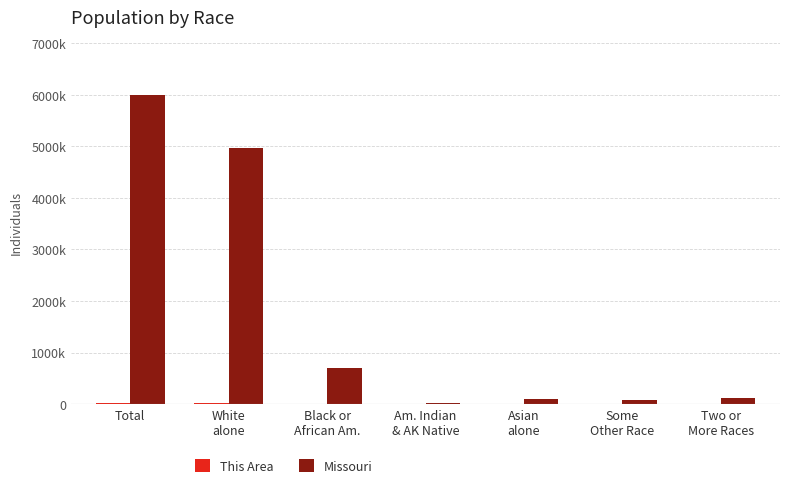

Rank the series by their average value, from lowest to highest.

This Area, Missouri